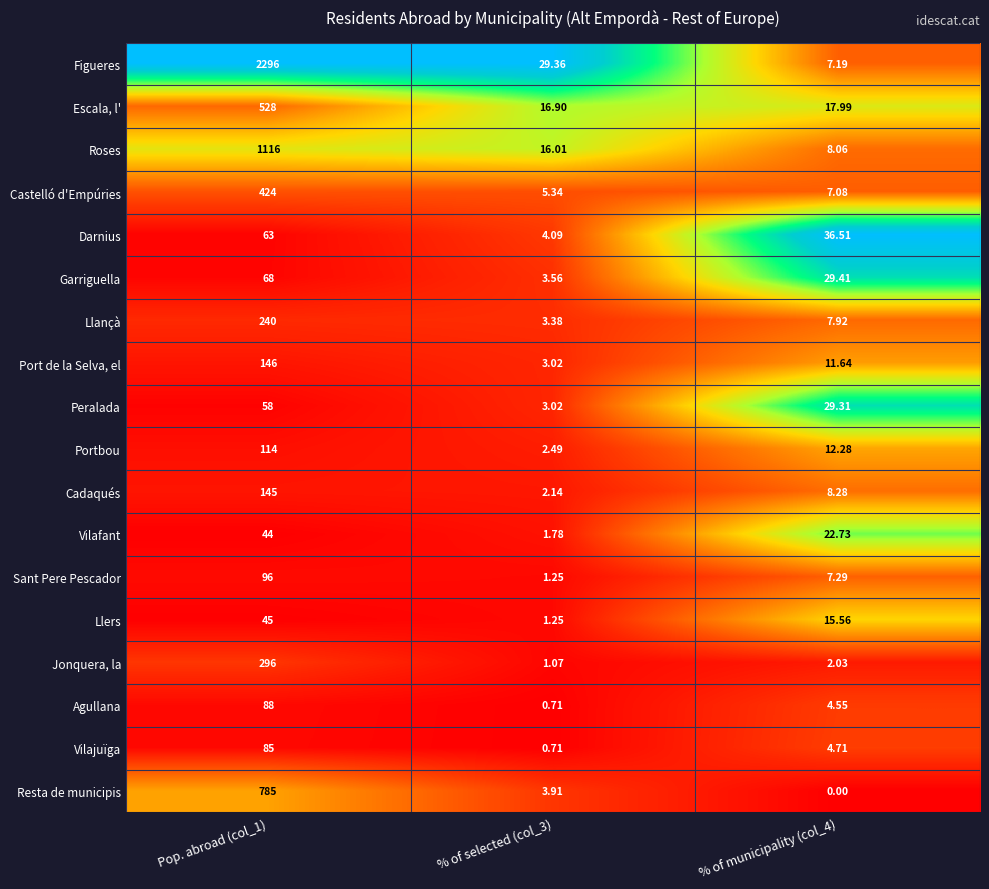

What is the total value across all series at % of municipality (col_4)?

232.5